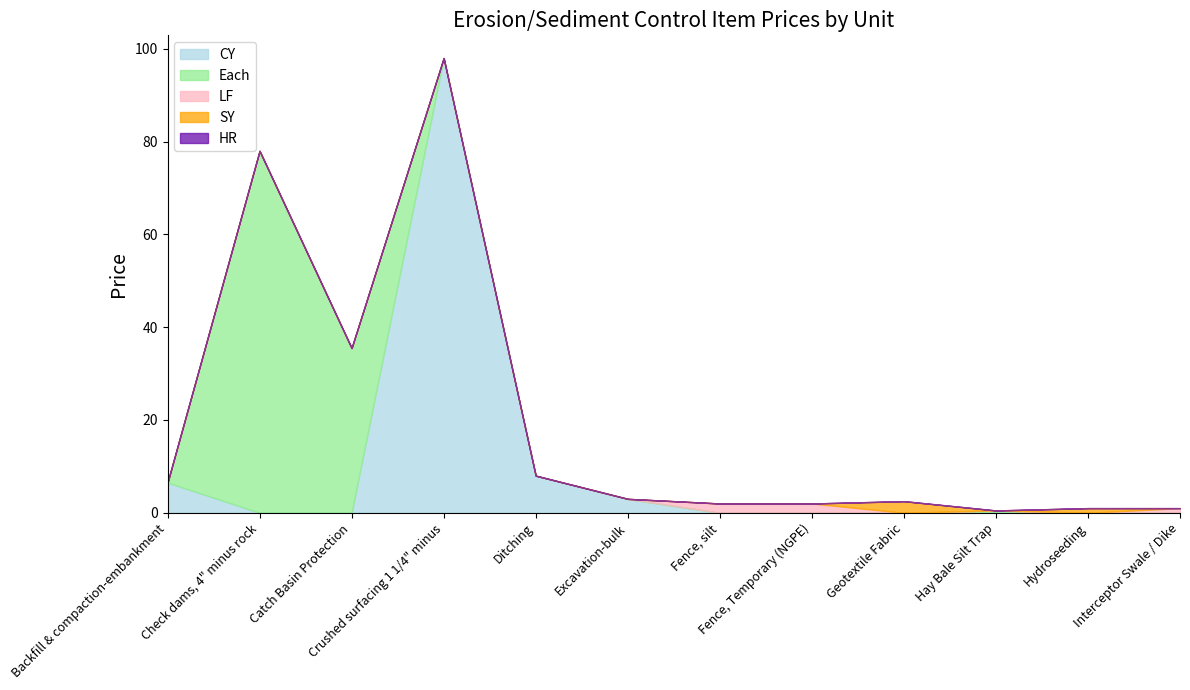

Reading left to right, list all the values displayed in this chart.

CY: Backfill & compaction-embankment=6.5	Check dams, 4" minus rock=0.0	Catch Basin Protection=0.0	Crushed surfacing 1 1/4" minus=98.0	Ditching=8.0	Excavation-bulk=3.0	Fence, silt=0.0	Fence, Temporary (NGPE)=0.0	Geotextile Fabric=0.0	Hay Bale Silt Trap=0.0	Hydroseeding=0.0	Interceptor Swale / Dike=0.0
Each: Backfill & compaction-embankment=0.0	Check dams, 4" minus rock=78.0	Catch Basin Protection=35.5	Crushed surfacing 1 1/4" minus=0.0	Ditching=0.0	Excavation-bulk=0.0	Fence, silt=0.0	Fence, Temporary (NGPE)=0.0	Geotextile Fabric=0.0	Hay Bale Silt Trap=0.5	Hydroseeding=0.0	Interceptor Swale / Dike=0.0
LF: Backfill & compaction-embankment=0.0	Check dams, 4" minus rock=0.0	Catch Basin Protection=0.0	Crushed surfacing 1 1/4" minus=0.0	Ditching=0.0	Excavation-bulk=0.0	Fence, silt=2.0	Fence, Temporary (NGPE)=2.0	Geotextile Fabric=0.0	Hay Bale Silt Trap=0.0	Hydroseeding=0.0	Interceptor Swale / Dike=1.0
SY: Backfill & compaction-embankment=0.0	Check dams, 4" minus rock=0.0	Catch Basin Protection=0.0	Crushed surfacing 1 1/4" minus=0.0	Ditching=0.0	Excavation-bulk=0.0	Fence, silt=0.0	Fence, Temporary (NGPE)=0.0	Geotextile Fabric=2.5	Hay Bale Silt Trap=0.0	Hydroseeding=1.0	Interceptor Swale / Dike=0.0
HR: Backfill & compaction-embankment=0.0	Check dams, 4" minus rock=0.0	Catch Basin Protection=0.0	Crushed surfacing 1 1/4" minus=0.0	Ditching=0.0	Excavation-bulk=0.0	Fence, silt=0.0	Fence, Temporary (NGPE)=0.0	Geotextile Fabric=0.0	Hay Bale Silt Trap=0.0	Hydroseeding=0.0	Interceptor Swale / Dike=0.0